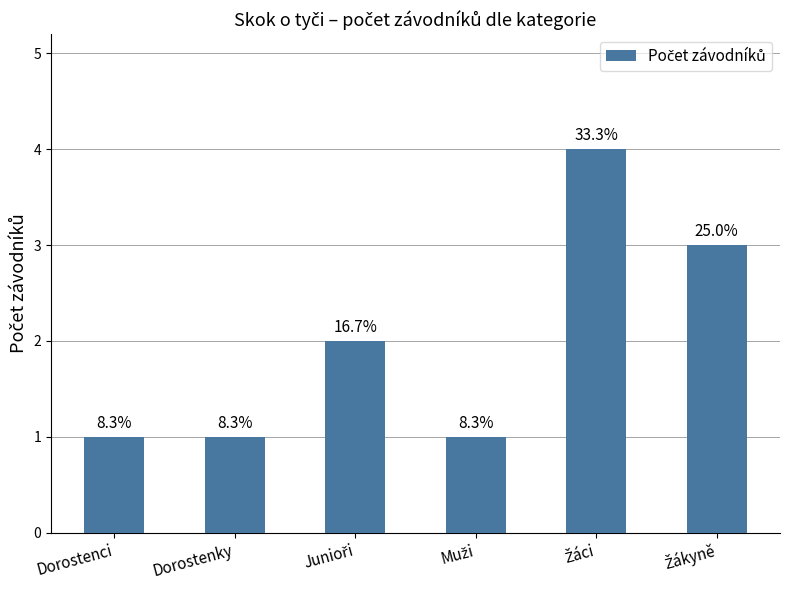

How many bars are there in total?

6